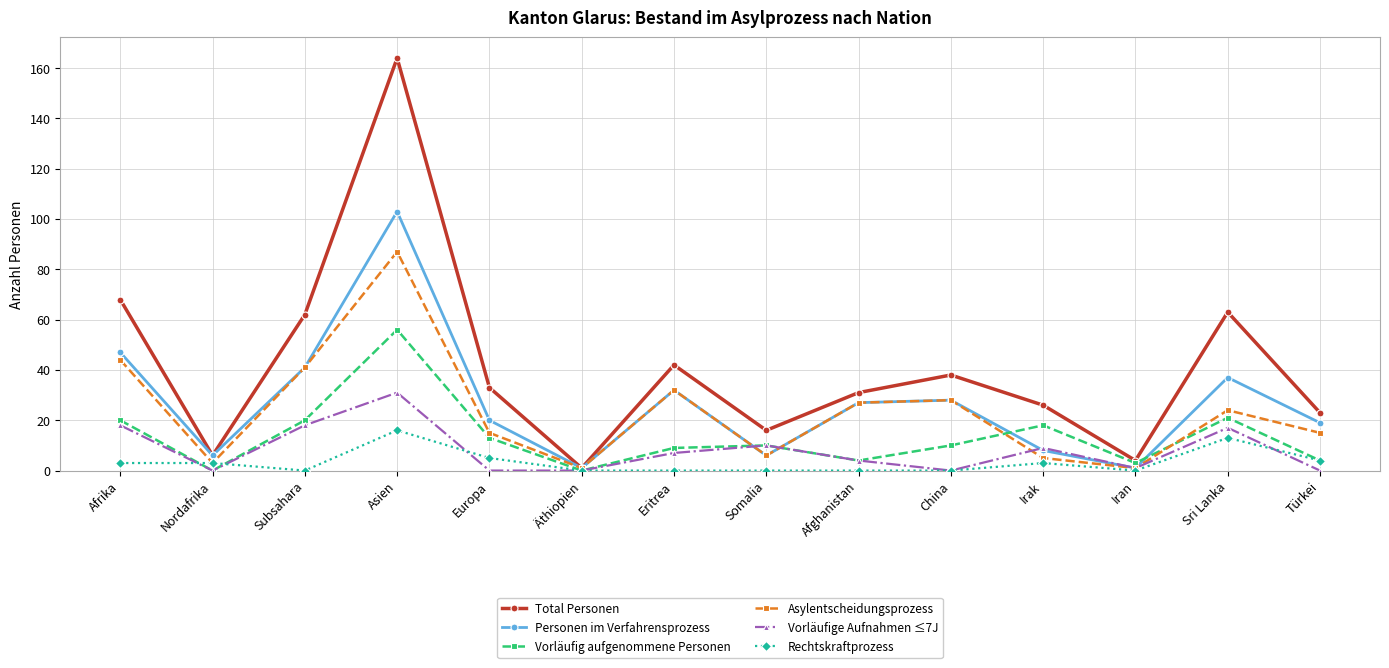

Rank the series at Europa from highest to lowest value.

Total Personen, Personen im Verfahrensprozess, Asylentscheidungsprozess, Vorläufig aufgenommene Personen, Rechtskraftprozess, Vorläufige Aufnahmen ≤7J